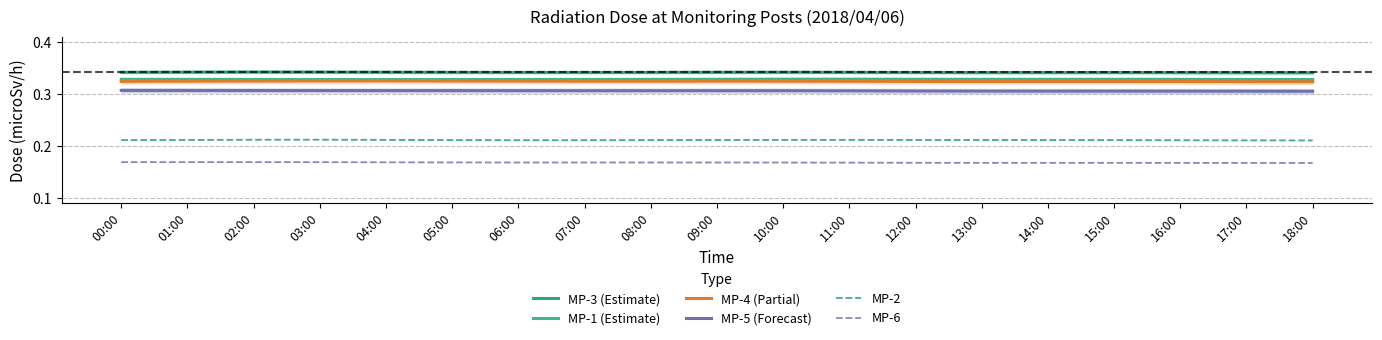

What position from the right is 05:00?

14